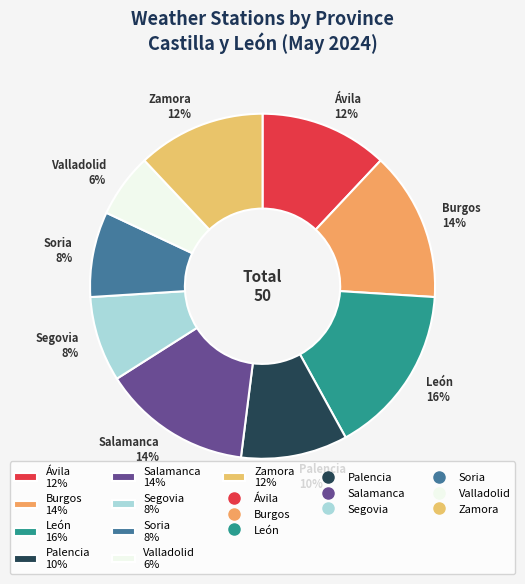

What percentage is the Soria 8% slice, to the nearest percent?

8%